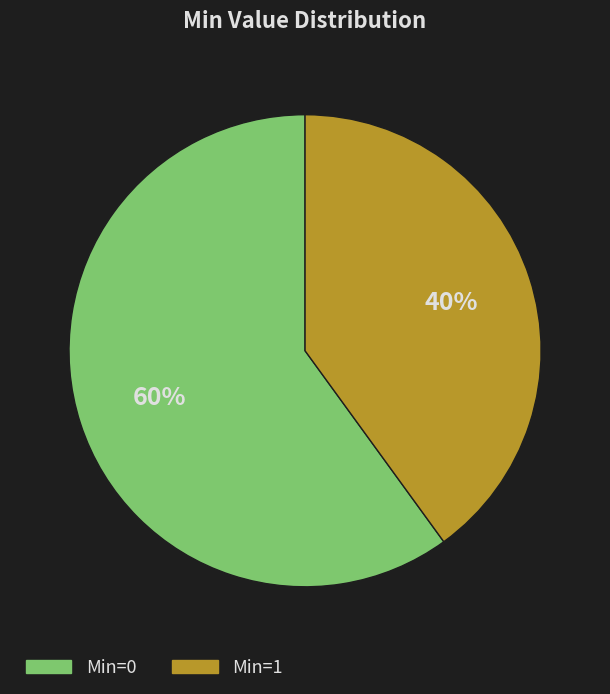

True or false: Min=0 accounts for 60% of the total.

True